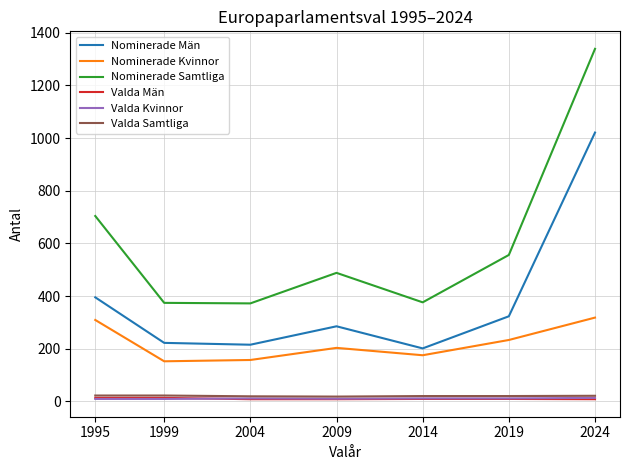

Which series has the largest total across all categories?

Nominerade Samtliga